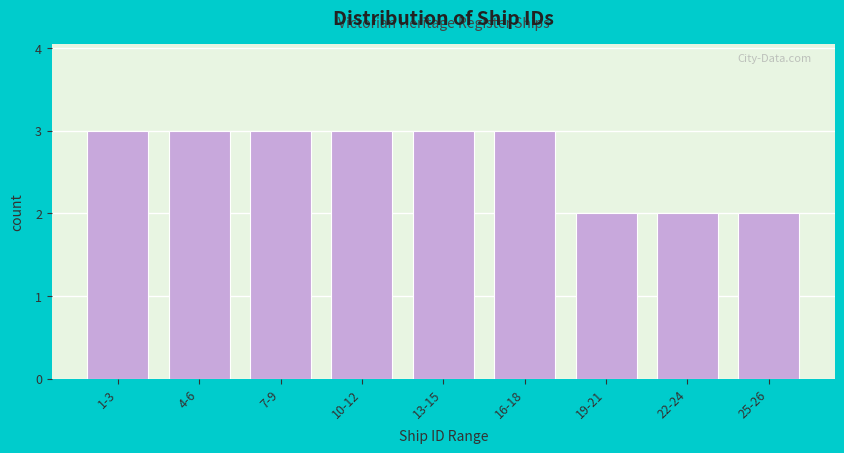

Reading right to left, what are all the values shown in this chart?

2	2	2	3	3	3	3	3	3